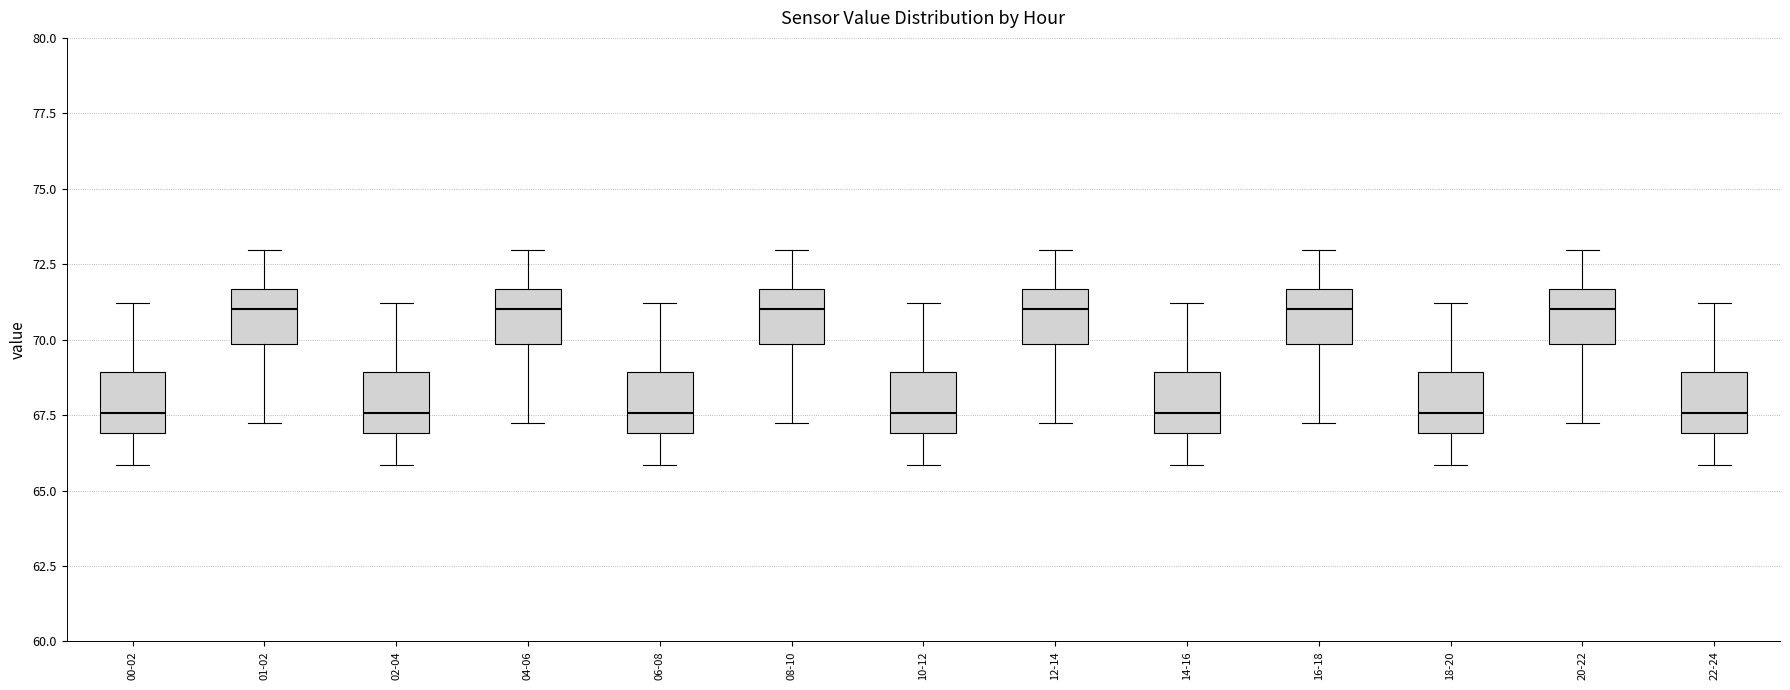

Reading left to right, transcribe this box plot: for each box, give where its median line is, the range the box spans, and where its two whiskers end, as read against the y-axis. The values are not printed on the chart, so give them approximately, as read against the axis.

00-02: median 67.5, box 67.0 to 69.0, whiskers 66.0 to 71.0
01-02: median 71.0, box 70.0 to 71.5, whiskers 67.0 to 73.0
02-04: median 67.5, box 67.0 to 69.0, whiskers 66.0 to 71.0
04-06: median 71.0, box 70.0 to 71.5, whiskers 67.0 to 73.0
06-08: median 67.5, box 67.0 to 69.0, whiskers 66.0 to 71.0
08-10: median 71.0, box 70.0 to 71.5, whiskers 67.0 to 73.0
10-12: median 67.5, box 67.0 to 69.0, whiskers 66.0 to 71.0
12-14: median 71.0, box 70.0 to 71.5, whiskers 67.0 to 73.0
14-16: median 67.5, box 67.0 to 69.0, whiskers 66.0 to 71.0
16-18: median 71.0, box 70.0 to 71.5, whiskers 67.0 to 73.0
18-20: median 67.5, box 67.0 to 69.0, whiskers 66.0 to 71.0
20-22: median 71.0, box 70.0 to 71.5, whiskers 67.0 to 73.0
22-24: median 67.5, box 67.0 to 69.0, whiskers 66.0 to 71.0